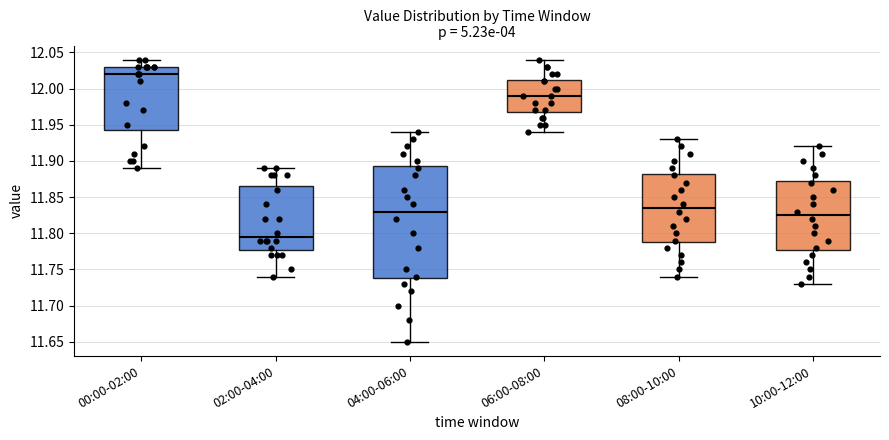

Where does the median line of the box for 02:00-04:00 sit on the y-axis? The values are not printed on the chart, so give them approximately, as read against the axis.

11.795